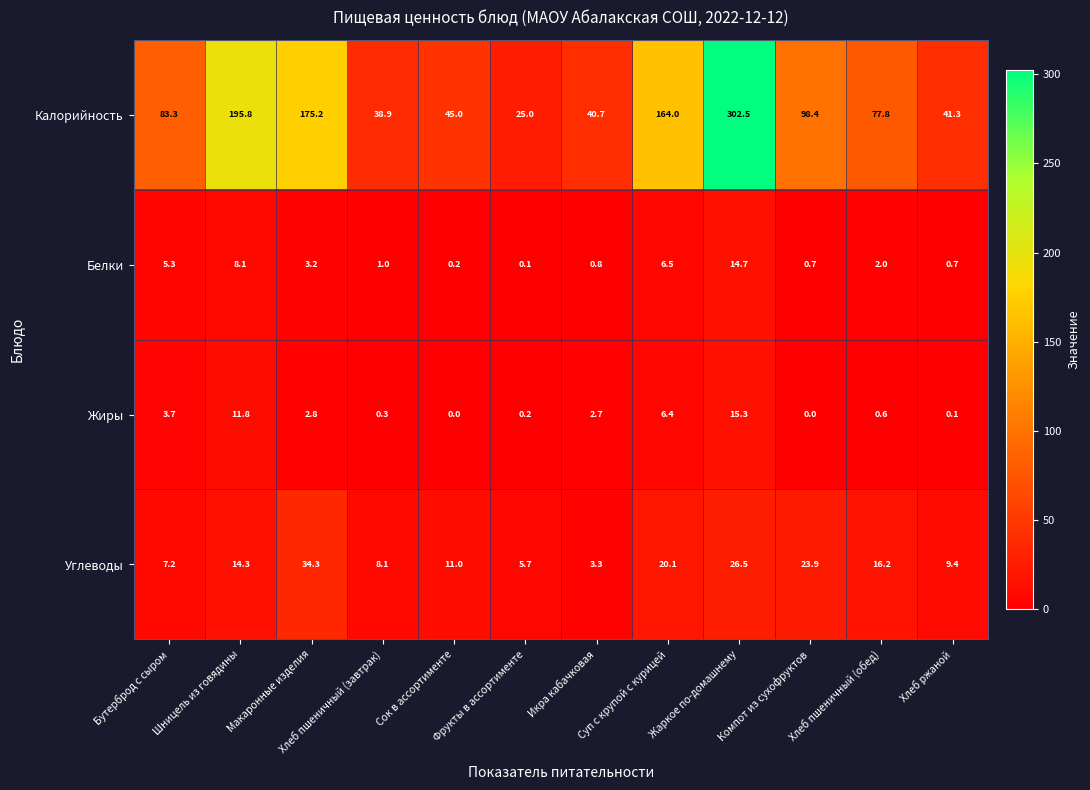

True or false: Белки has a value of 8.1 at Шницель из говядины.

True